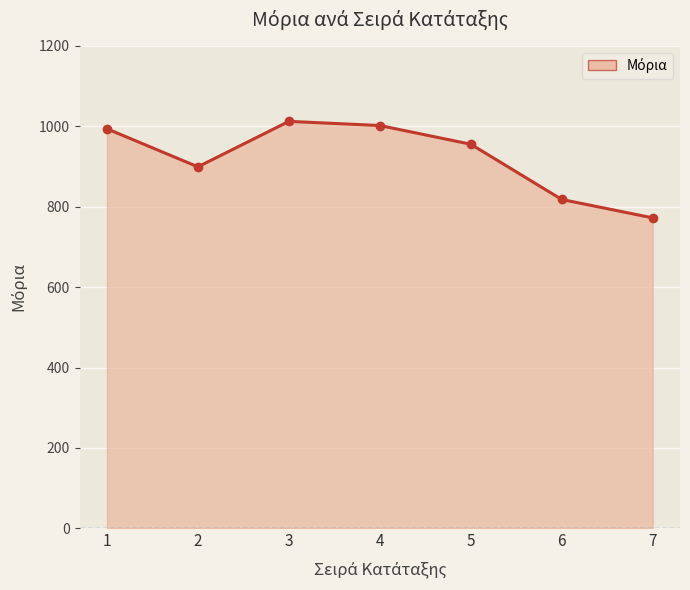

True or false: the data has more than 2 interior local peaks.

False